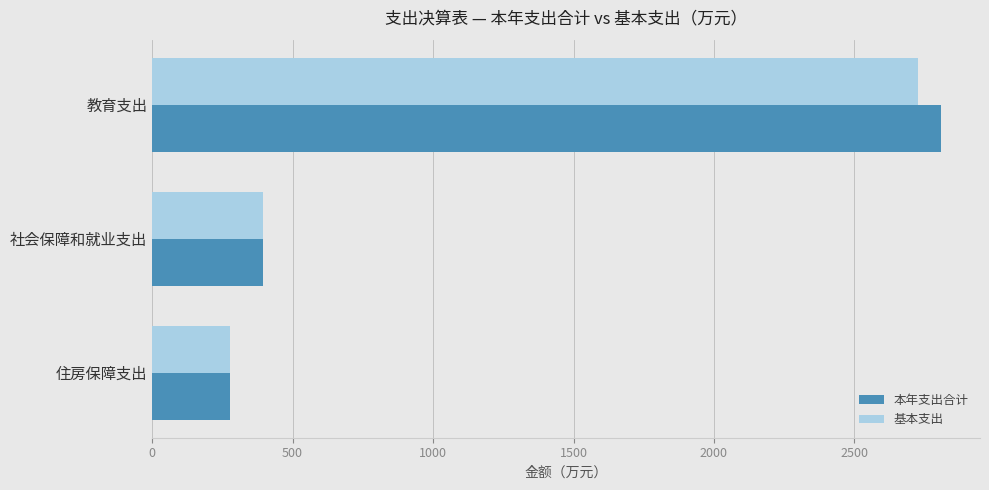

Which series has the largest total across all categories?

本年支出合计